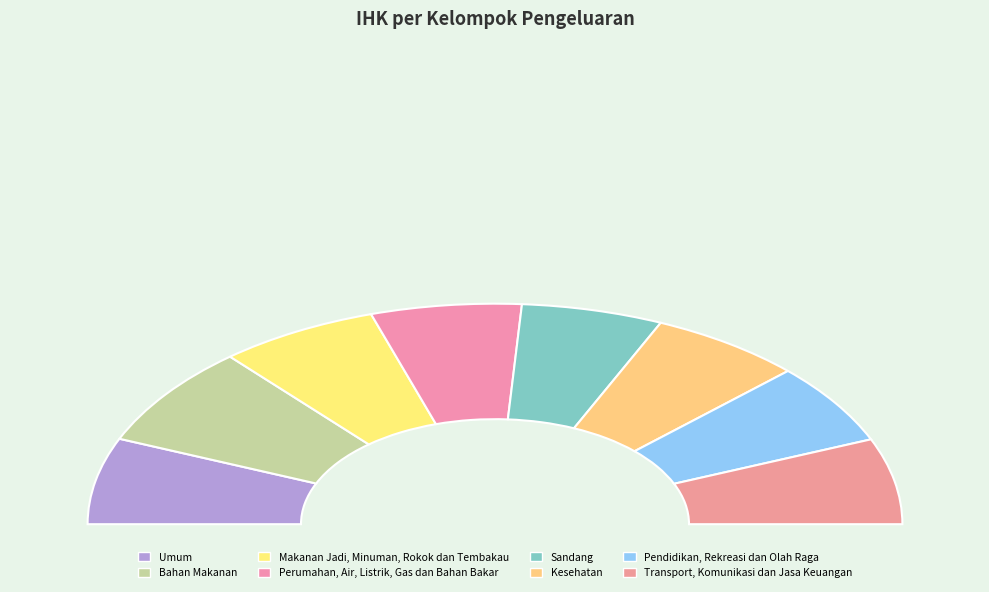

How many slices are in this pie chart?

8